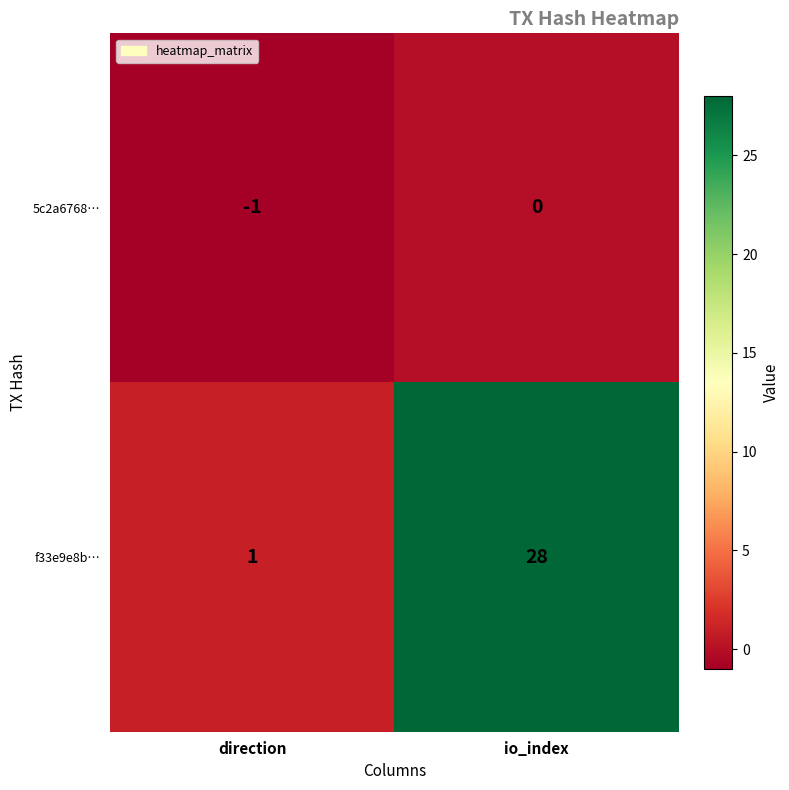

The f33e9e8b… series shows 14 at io_index. True or false?

False